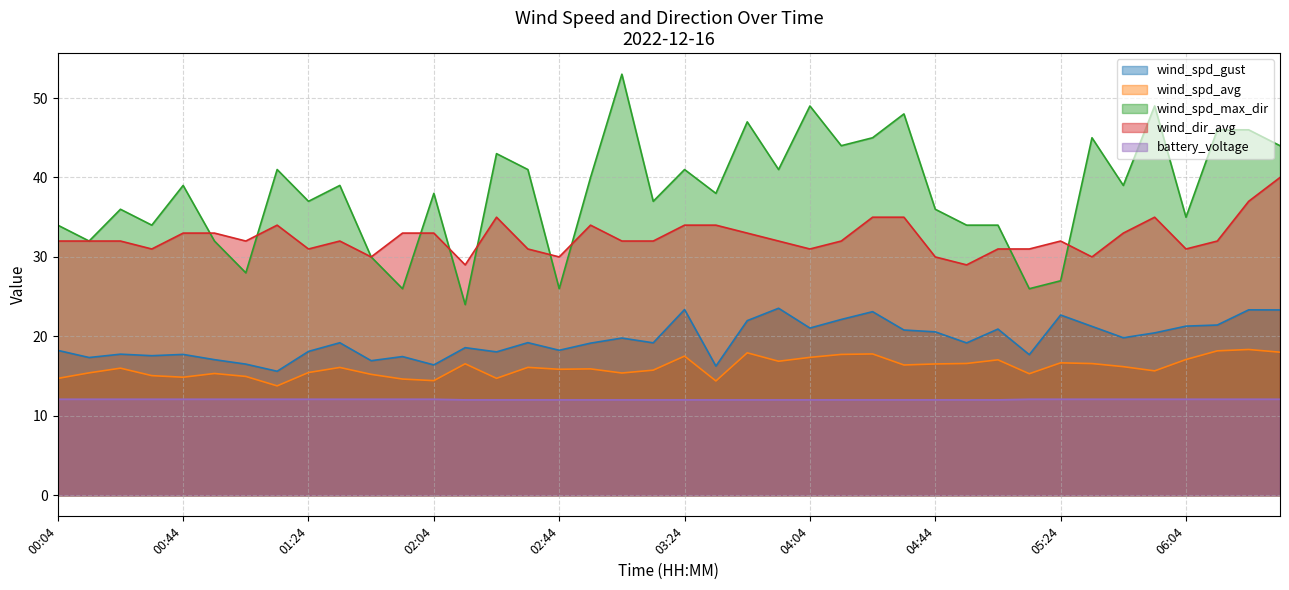

Which series changed the most between 02:54 and 06:34?

wind_dir_avg